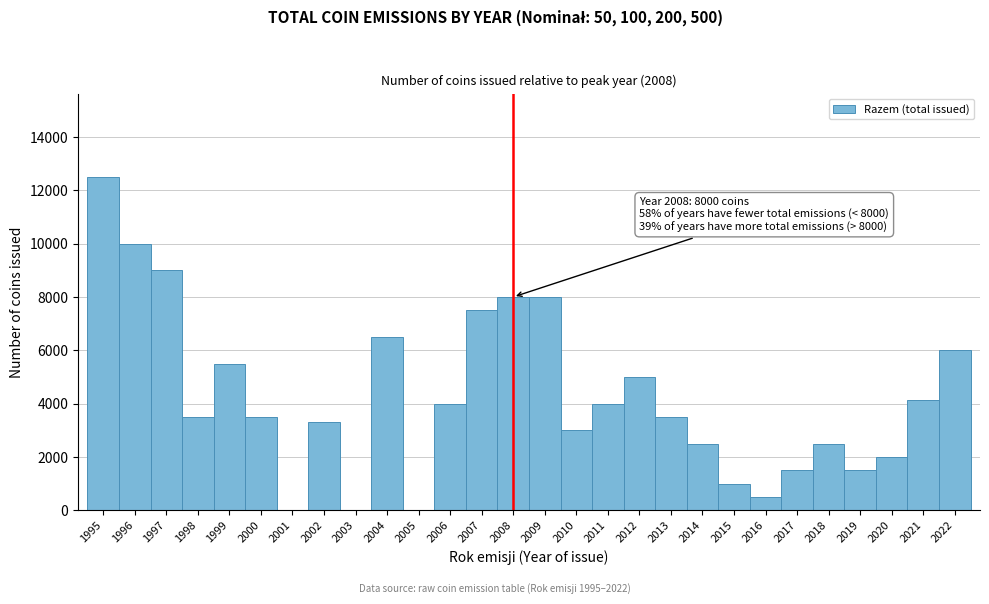

Which range on the x-axis has the tallest bar?

1994.5 to 1995.5